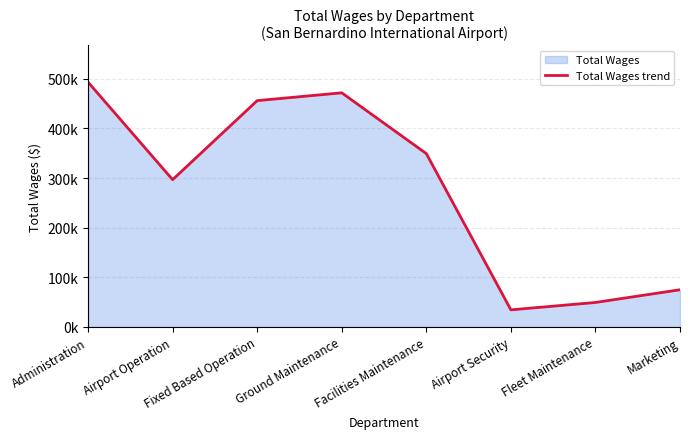

Reading left to right, extract all data points from this chart.

493320	296728	456042	471806	349301	34373	49244	74889